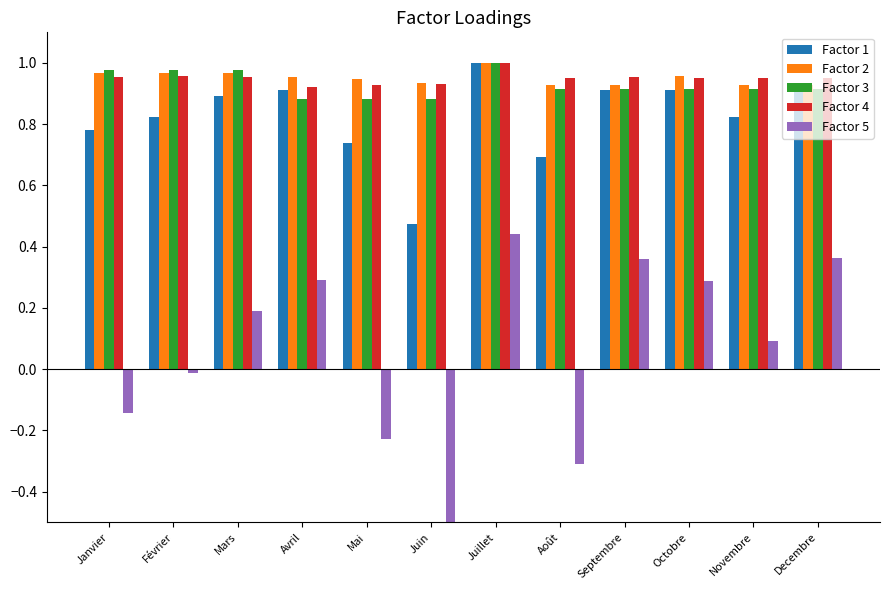

List the series in order of their peak value, highest first.

Factor 1, Factor 2, Factor 3, Factor 4, Factor 5